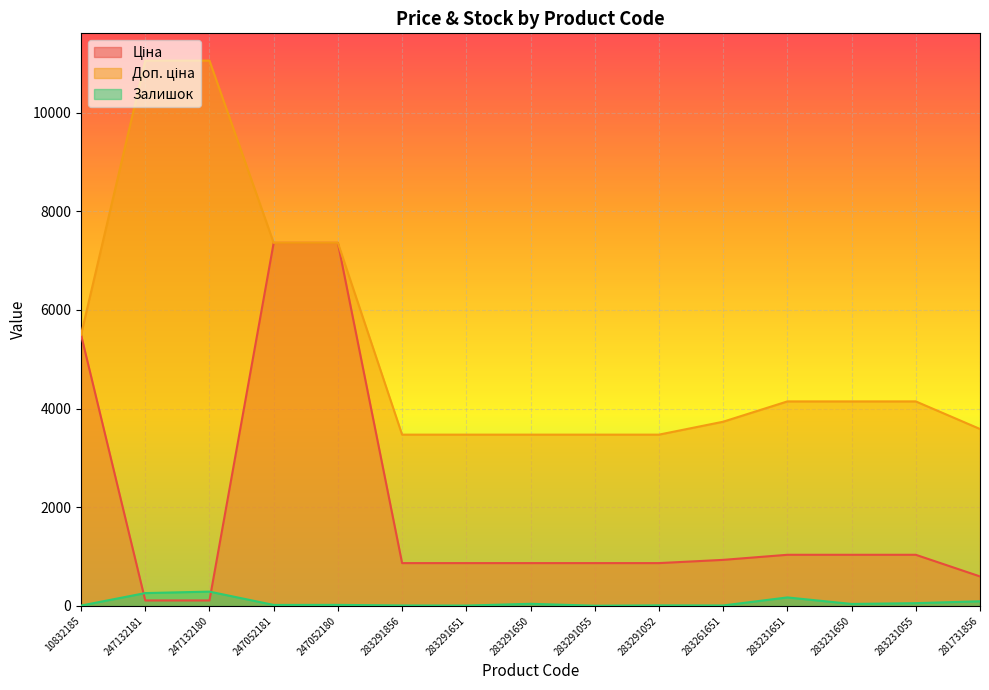

What is the total value across all series at 283261651?

4676.7